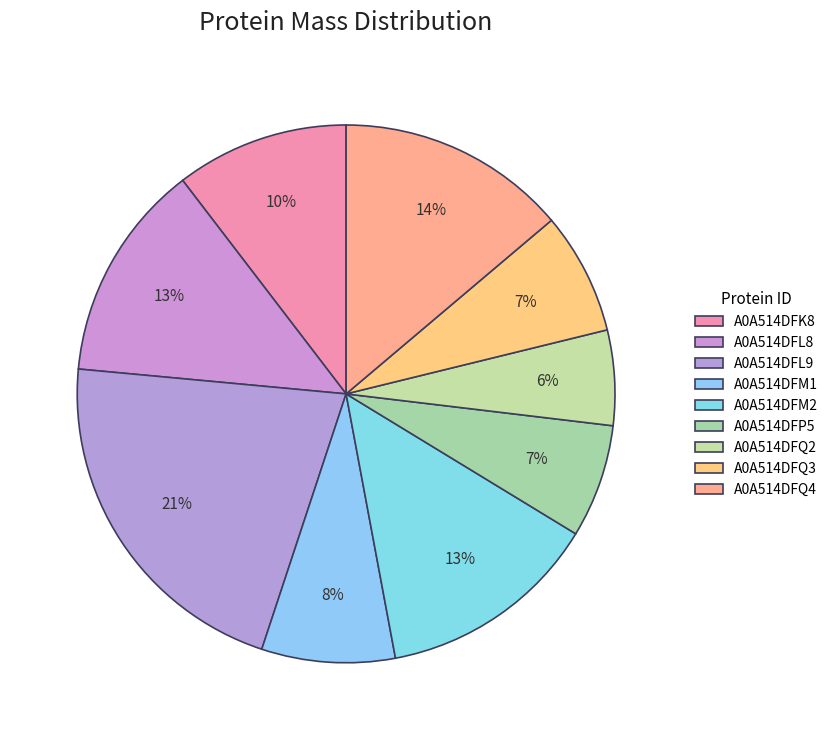

How many segments does this pie chart have?

9